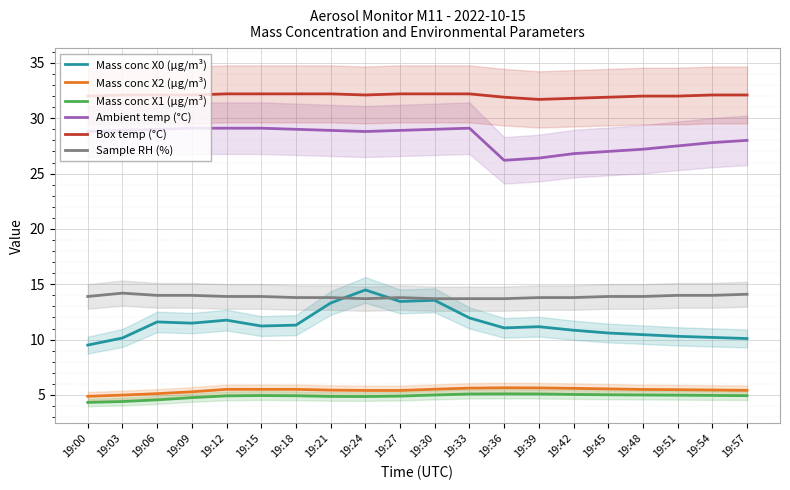

At which category is the sum across all series the highest?

19:24